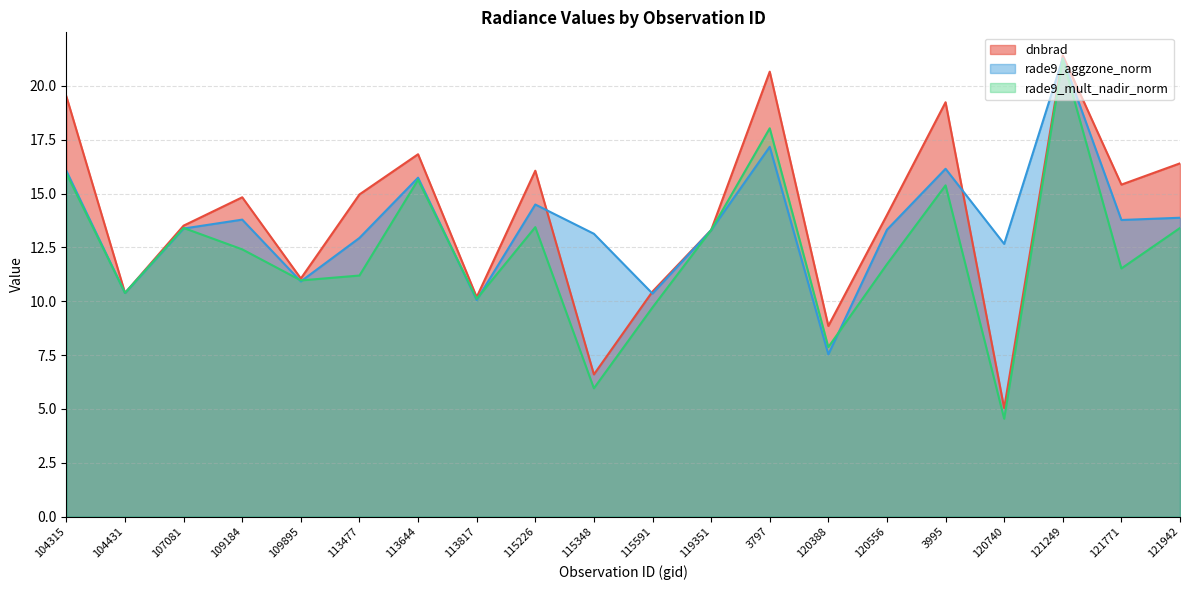

The value of dnbrad at 119351 is 4.1. True or false?

False